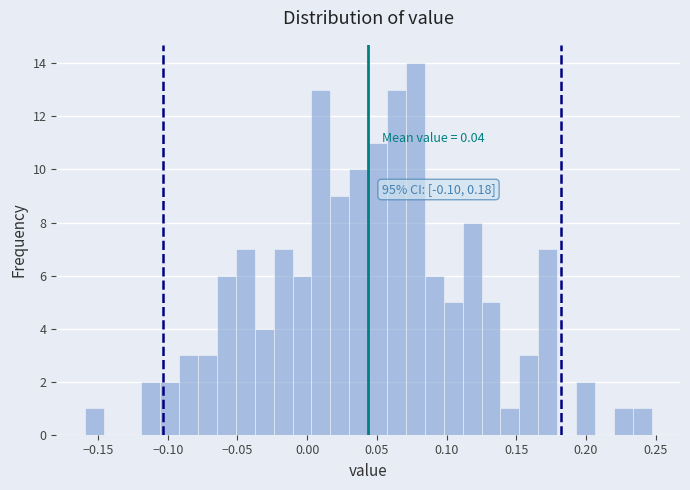

Read against the x-axis, roughly where is the centre of the tallest bar?

0.080